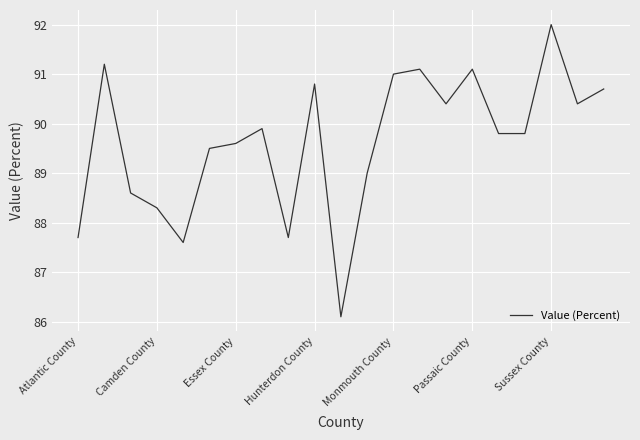

What is the smallest value displayed?

86.1